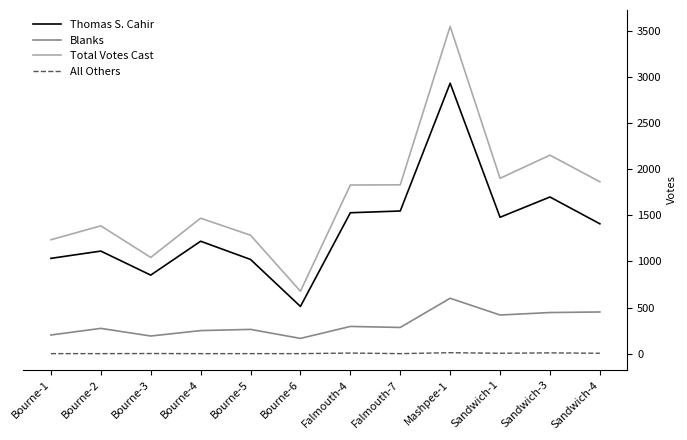

What is the approximate value of Total Votes Cast at Bourne-4, to the nearest 100?

1500